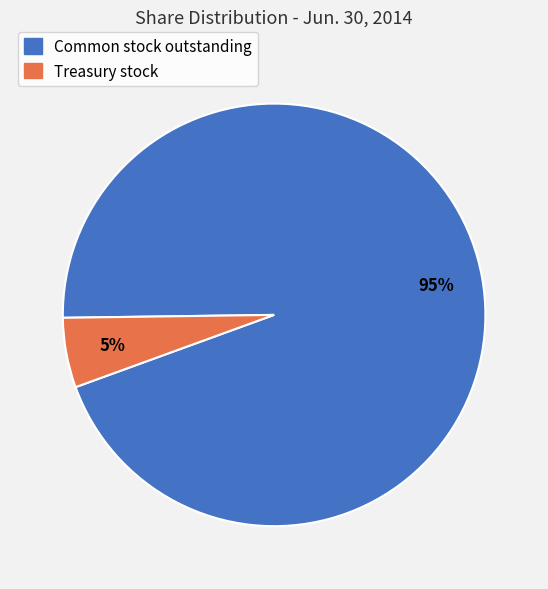

To the nearest percent, what is the average slice percentage?

50%